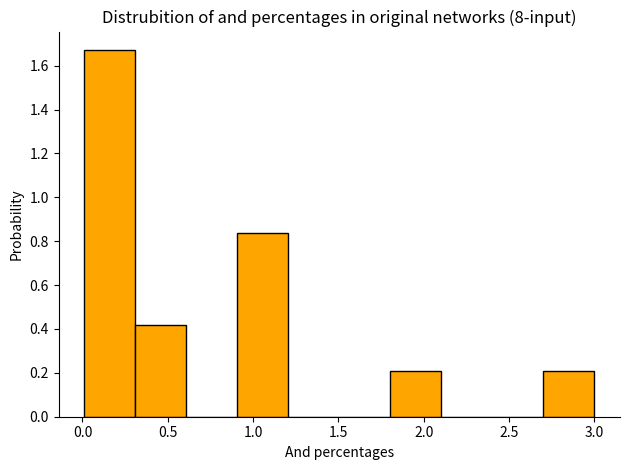

How tall is the bar that spans 0.9 to 1.2 on the x-axis? Neither the bar edges nor the heights are printed on the chart, so give them approximately, as read against the axes.

0.84